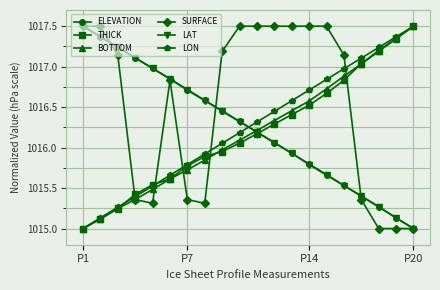

What is the lowest value of the LON series?

1015.0